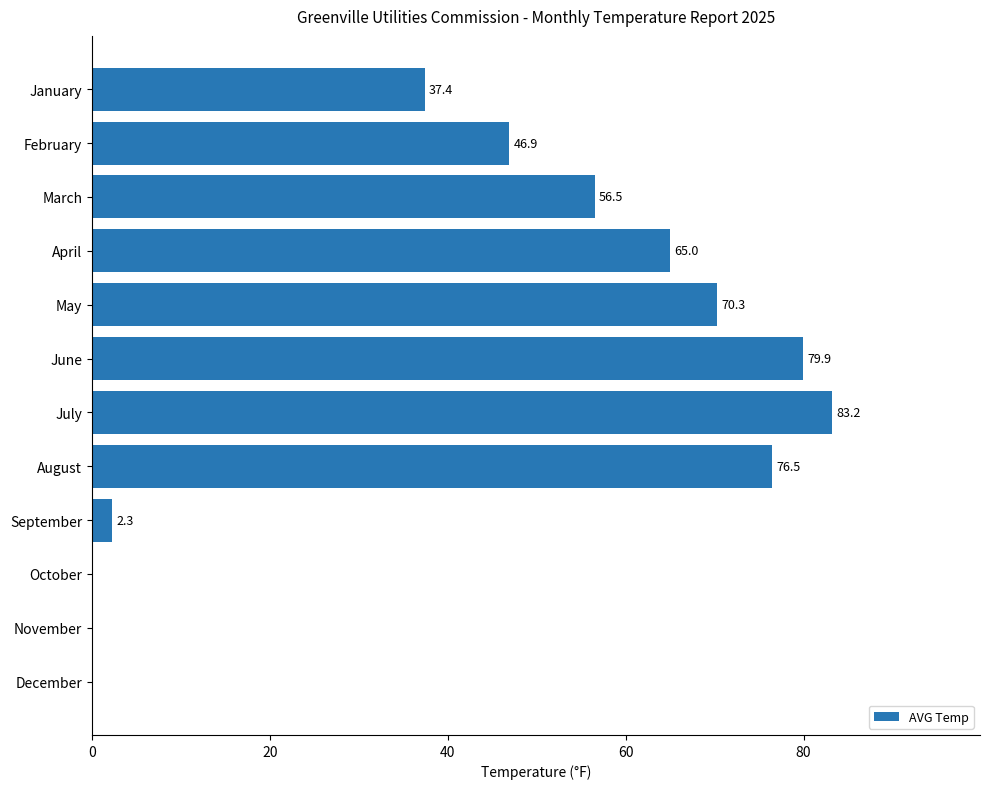

Count the number of data series in this chart.

1